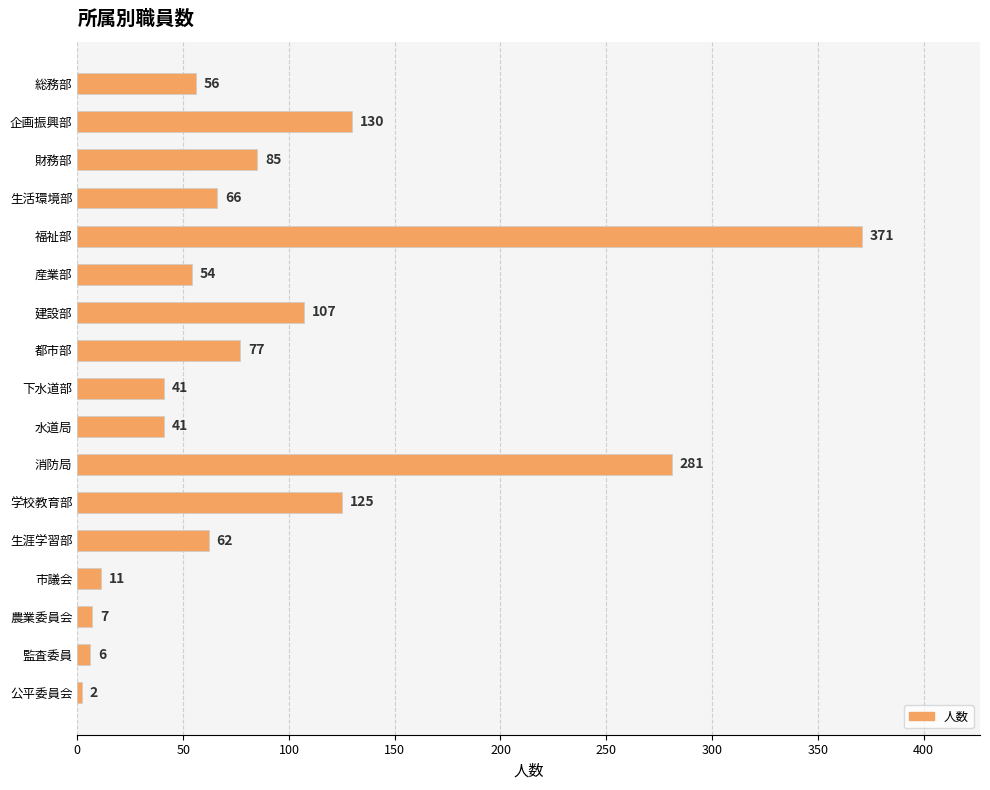

What is the minimum value shown in the chart?

2